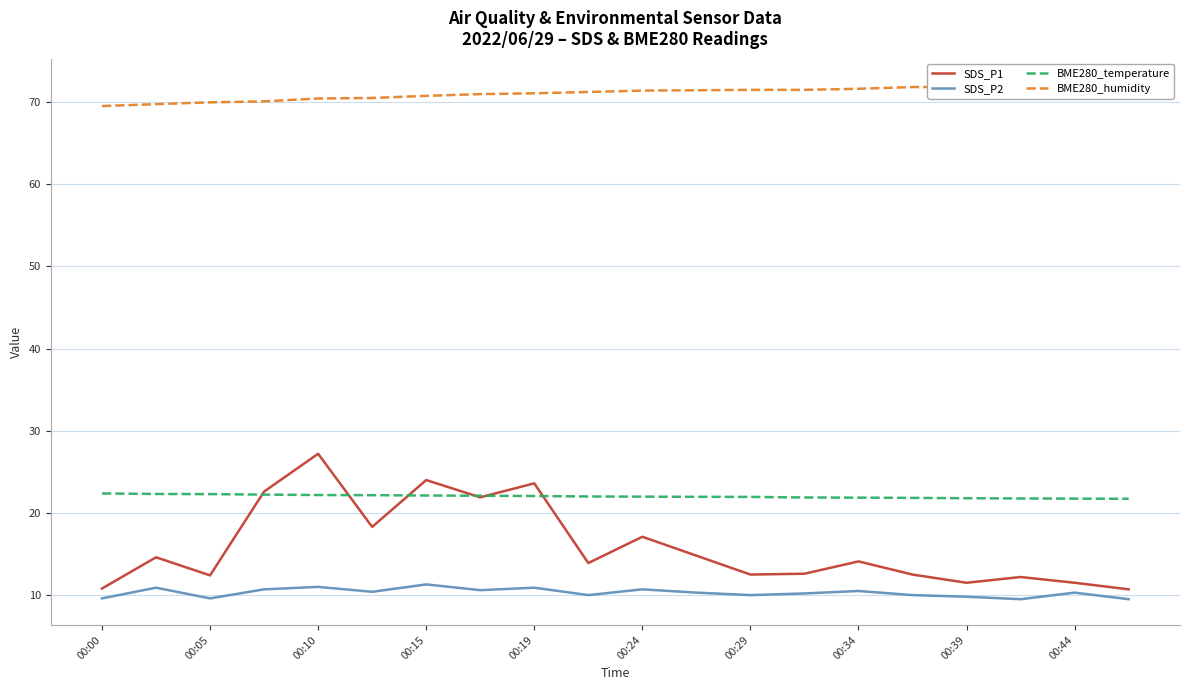

What is the maximum value shown in the chart?

72.2